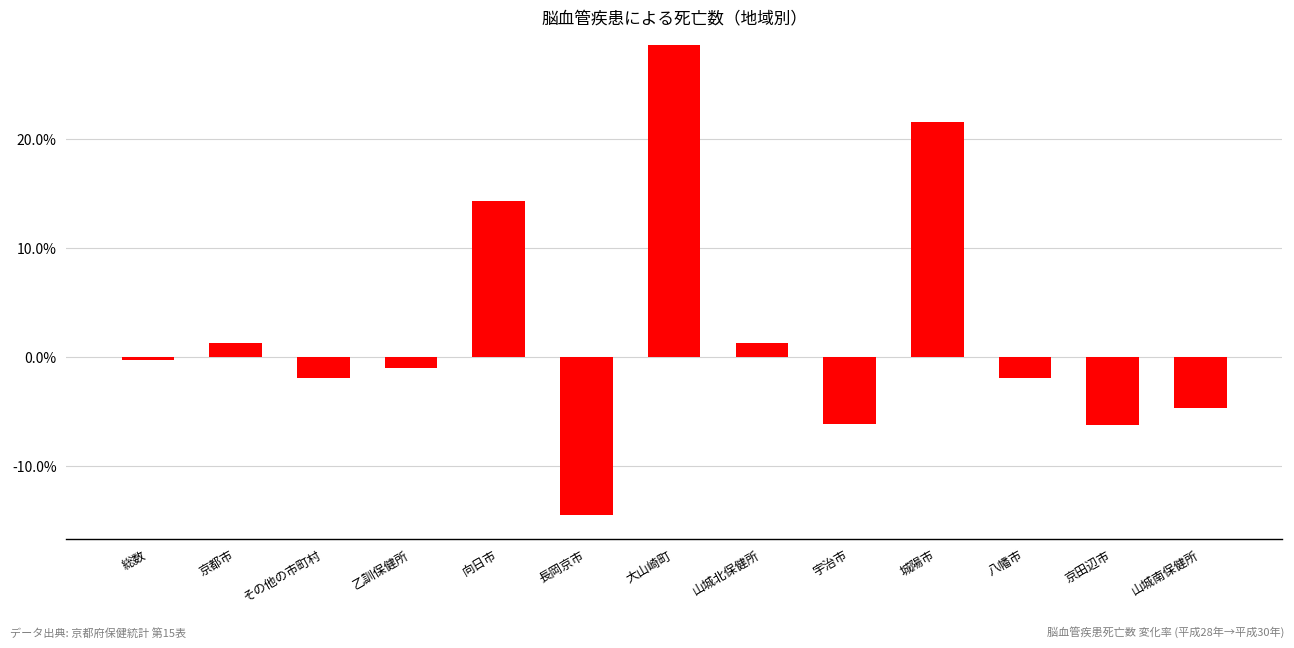

At which label does the data first exceed 0?

京都市